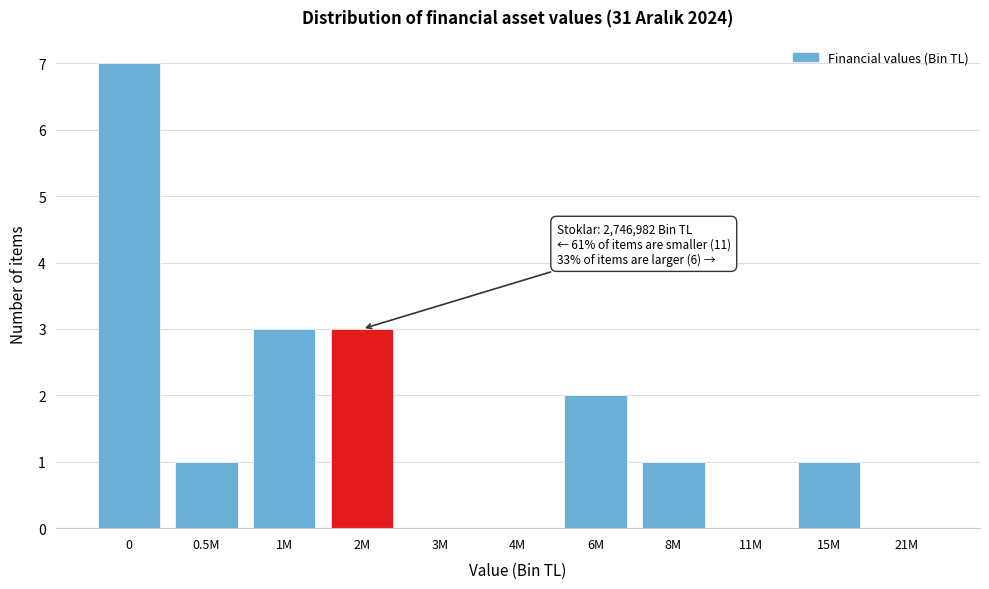

Reading left to right, transcribe all the data shown in this chart.

0=7	0.5M=1	1M=3	2M=3	3M=0	4M=0	6M=2	8M=1	11M=0	15M=1	21M=0